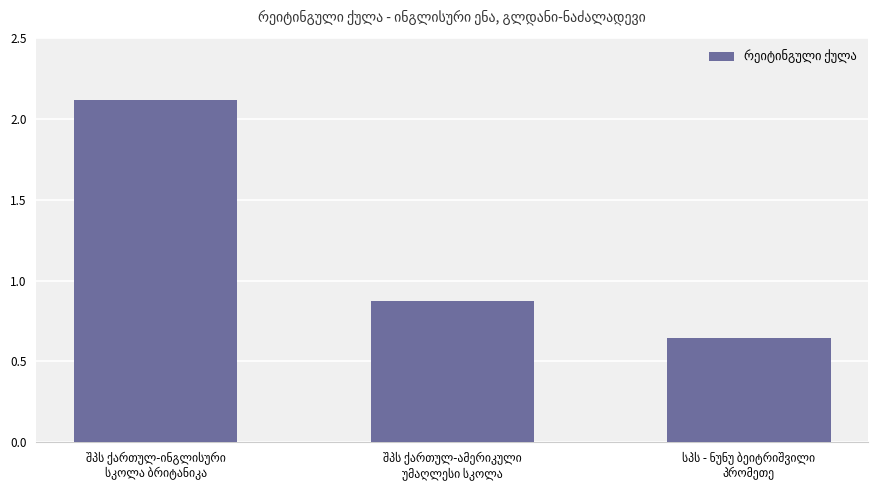

What is the value of the 1st bar from the left?

2.1